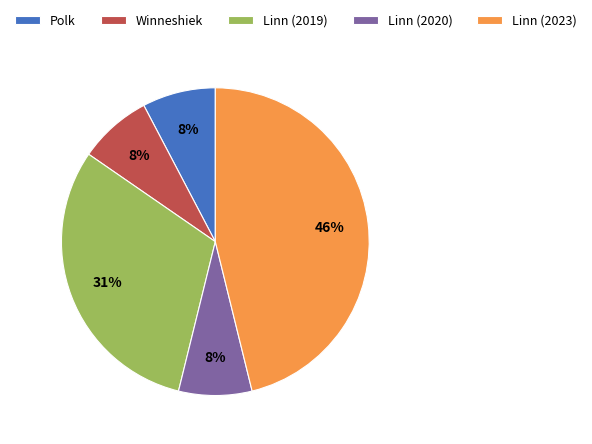

Which category has the biggest portion of the pie?

Linn (2023)